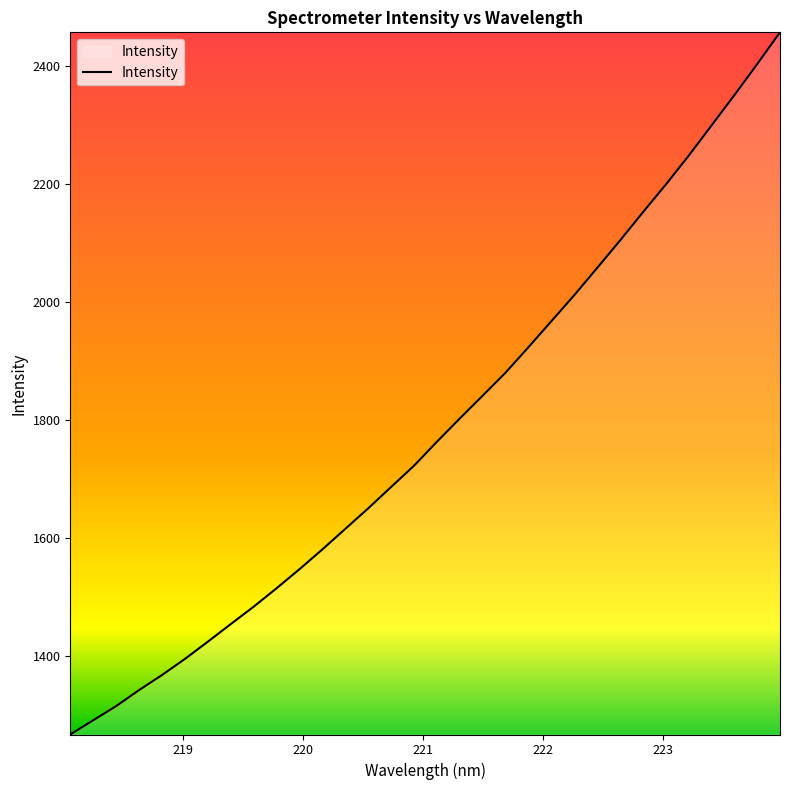

What is the difference between the maximum and minimum values?

1190.8